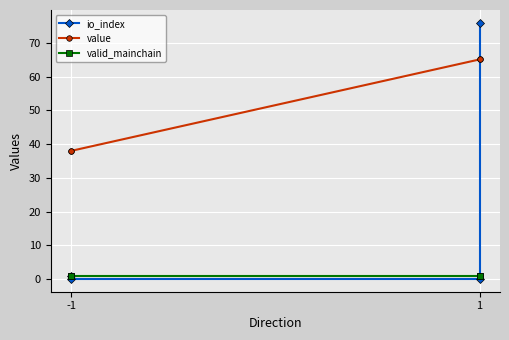

How many series are shown in this chart?

3